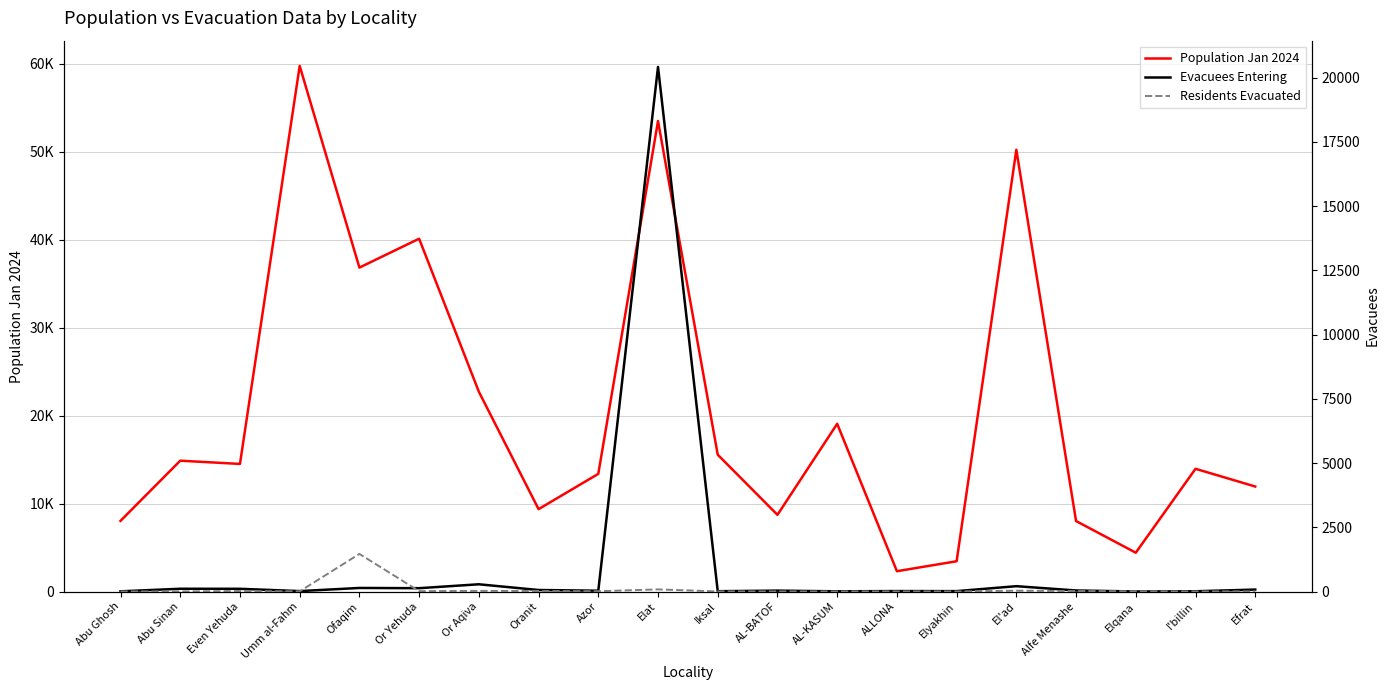

Where is Population Jan 2024 nearest to the value 31032?

Ofaqim